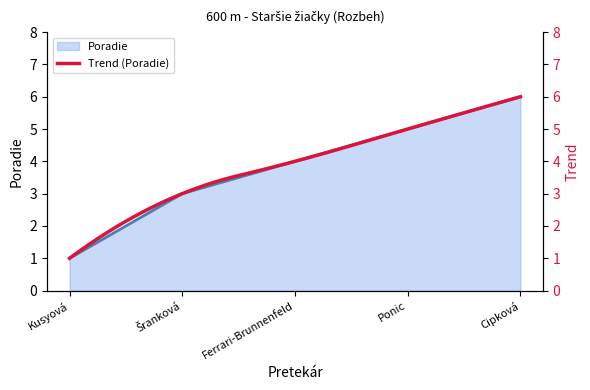

How many values are below 4?

2